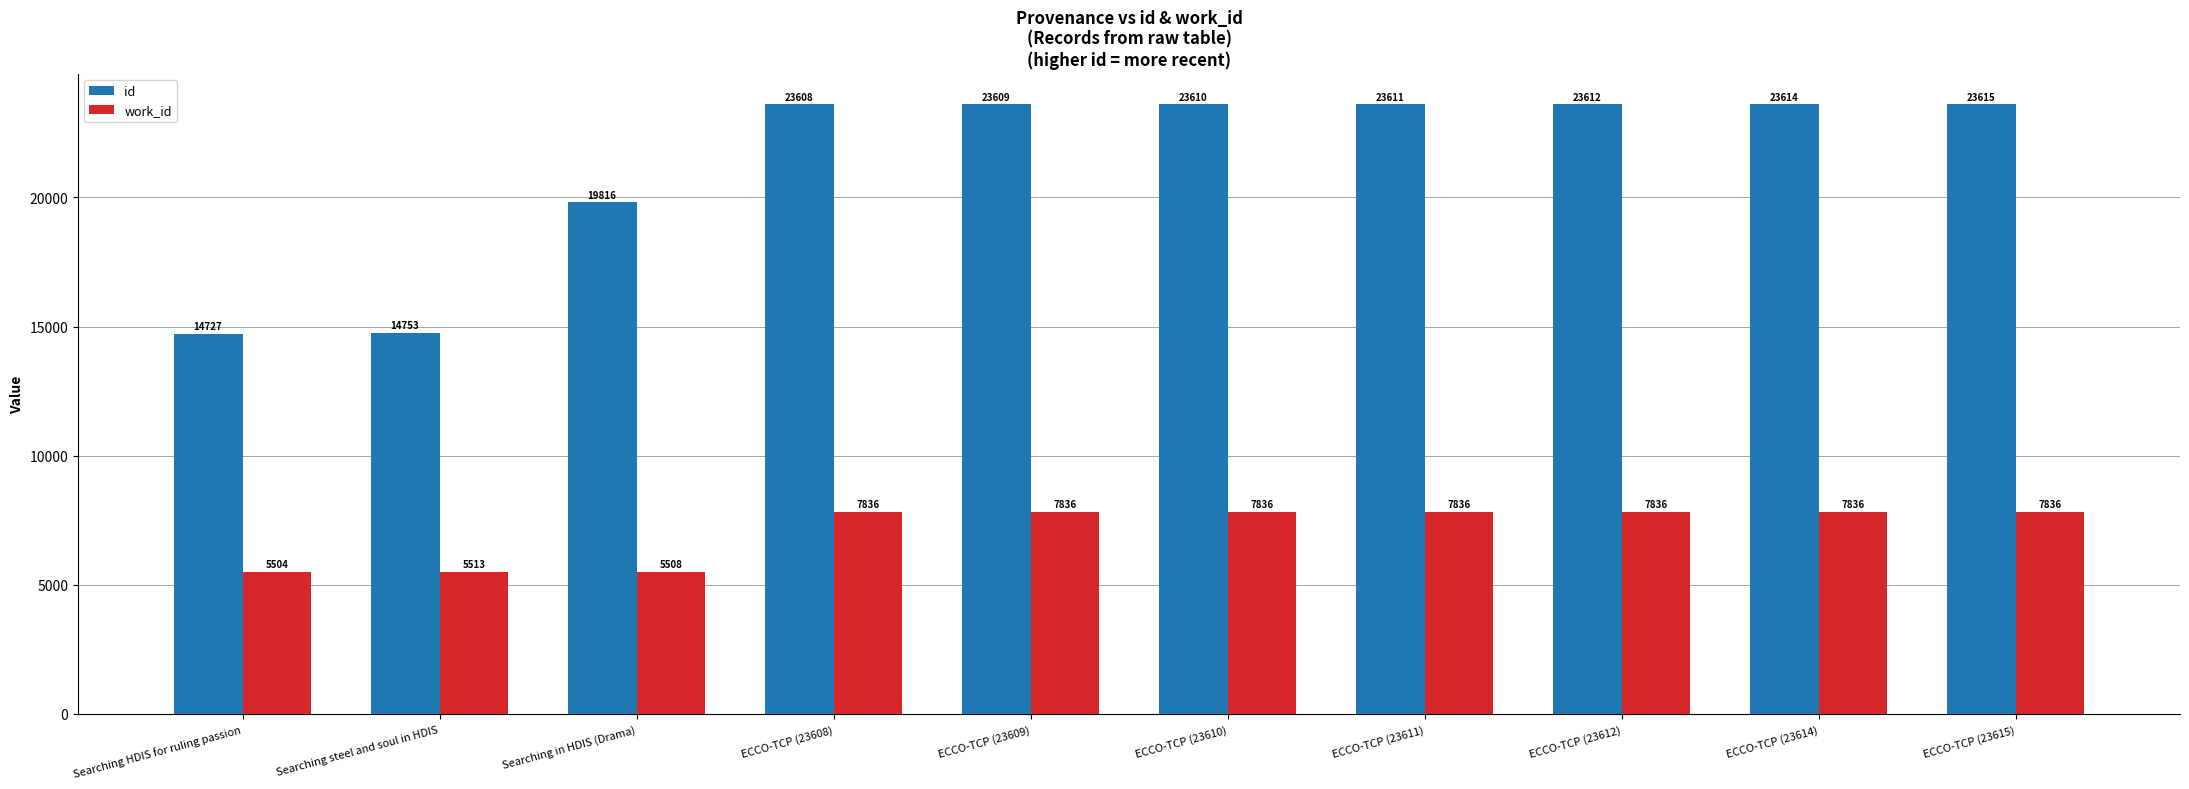

What is the spread (max minus min) of values at Searching HDIS for ruling passion?

9223